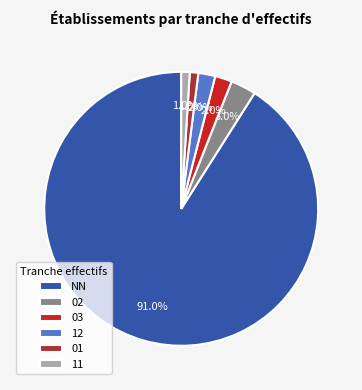

How many slices are in this pie chart?

6